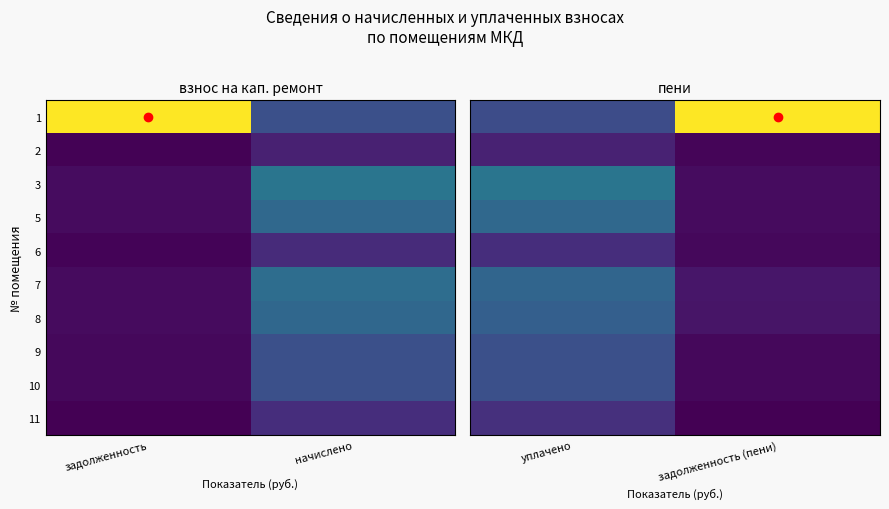

List the series in order of their peak value, highest first.

1, 3, 5, 7, 8, 9, 10, 11, 6, 2